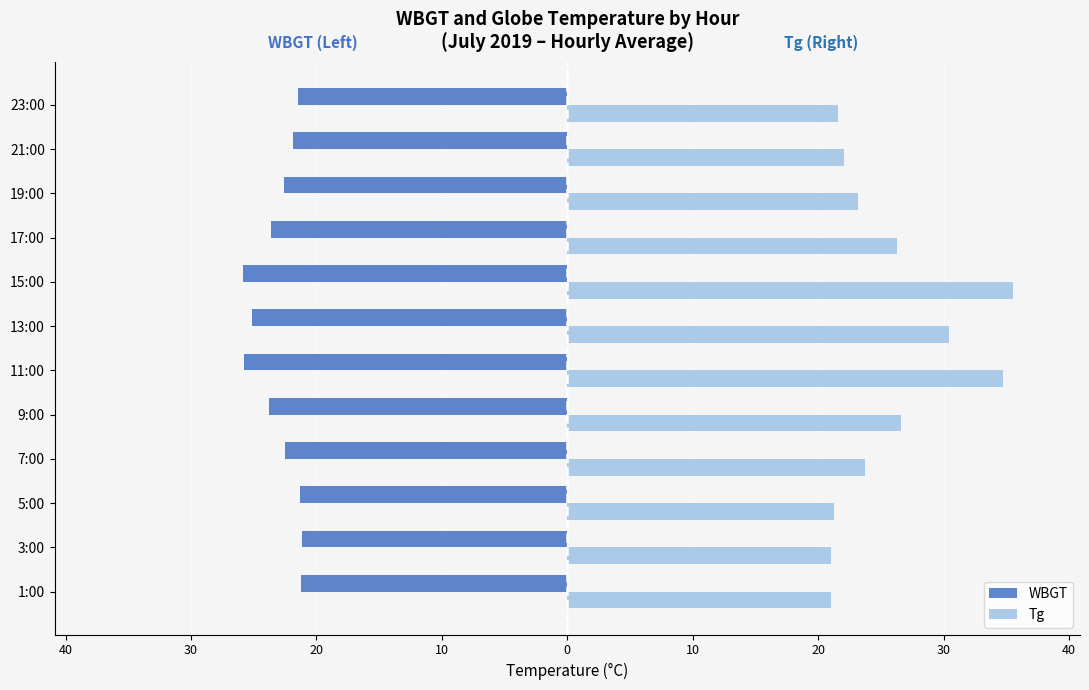

What are all the series names shown in the legend?

WBGT, Tg